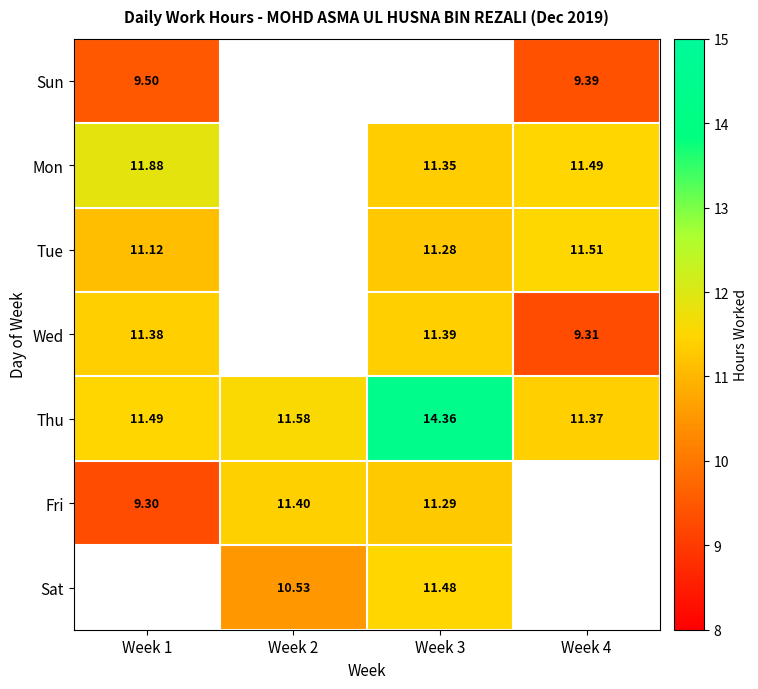

Is the value of Thu at Week 2 greater than the value of Wed at Week 3?

Yes